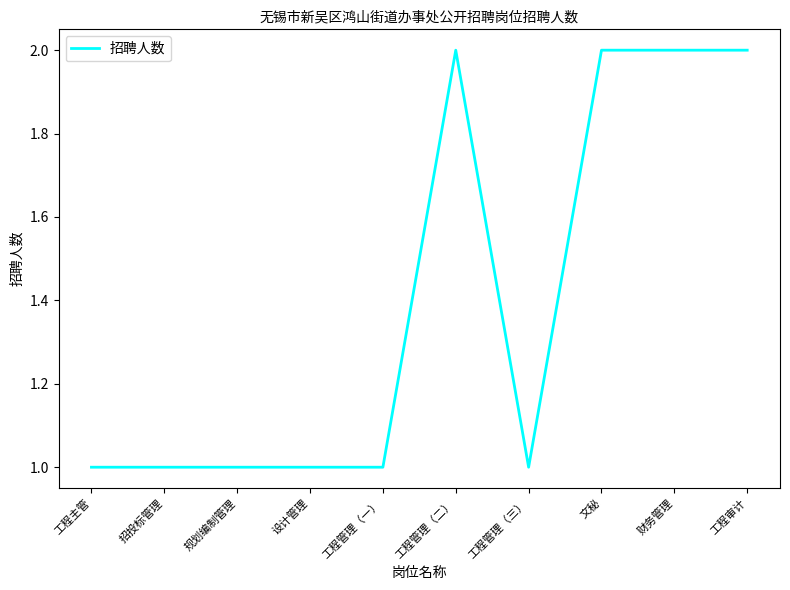

What is the average value?

1